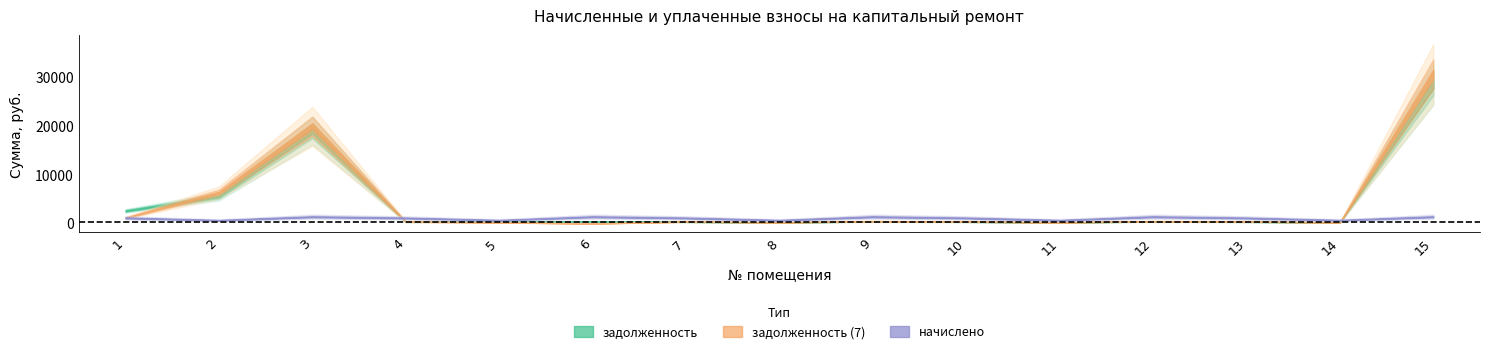

Which series has the largest total across all categories?

задолженность (7)